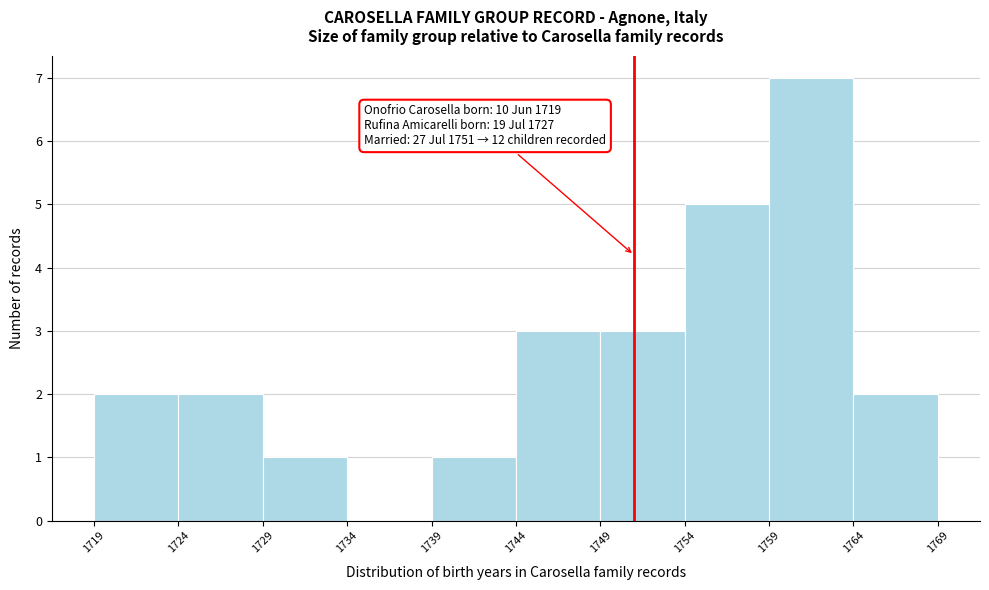

Over which range of the x-axis is the bar tallest?

1759 to 1764